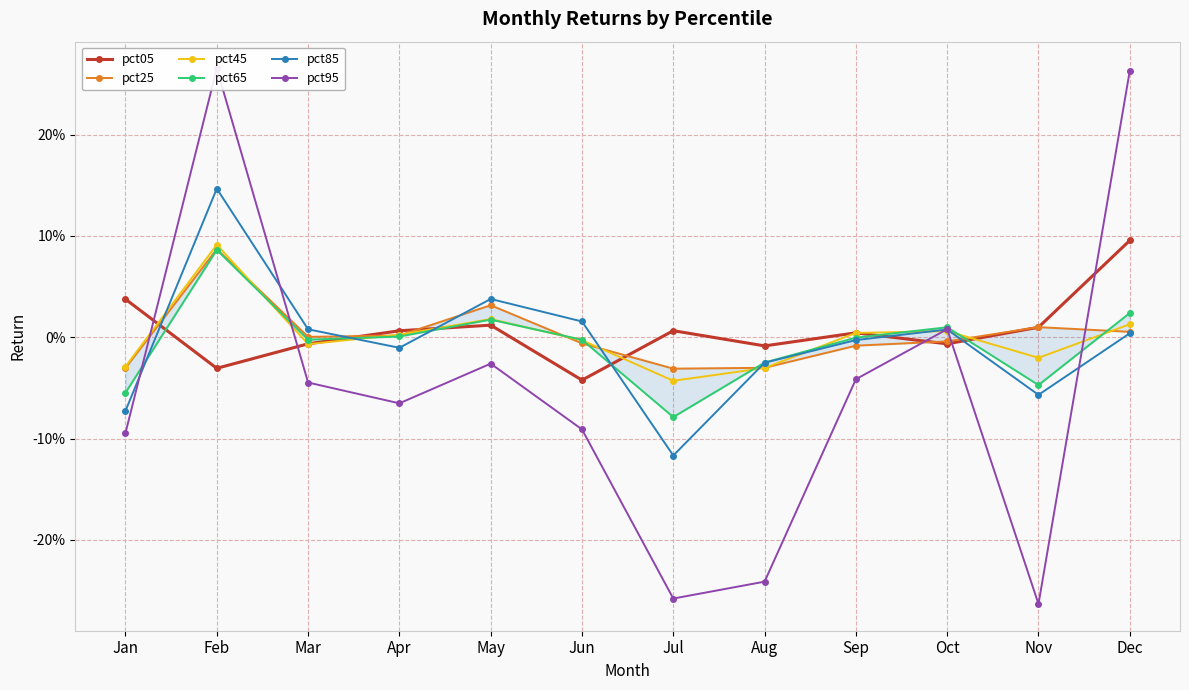

Reading left to right, extract all data points from this chart.

pct05: Jan=0.0	Feb=-0.0	Mar=-0.0	Apr=0.0	May=0.0	Jun=-0.0	Jul=0.0	Aug=-0.0	Sep=0.0	Oct=-0.0	Nov=0.0	Dec=0.1
pct25: Jan=-0.0	Feb=0.1	Mar=0.0	Apr=0.0	May=0.0	Jun=-0.0	Jul=-0.0	Aug=-0.0	Sep=-0.0	Oct=-0.0	Nov=0.0	Dec=0.0
pct45: Jan=-0.0	Feb=0.1	Mar=-0.0	Apr=0.0	May=0.0	Jun=-0.0	Jul=-0.0	Aug=-0.0	Sep=0.0	Oct=0.0	Nov=-0.0	Dec=0.0
pct65: Jan=-0.1	Feb=0.1	Mar=-0.0	Apr=0.0	May=0.0	Jun=-0.0	Jul=-0.1	Aug=-0.0	Sep=-0.0	Oct=0.0	Nov=-0.0	Dec=0.0
pct85: Jan=-0.1	Feb=0.1	Mar=0.0	Apr=-0.0	May=0.0	Jun=0.0	Jul=-0.1	Aug=-0.0	Sep=-0.0	Oct=0.0	Nov=-0.1	Dec=0.0
pct95: Jan=-0.1	Feb=0.3	Mar=-0.0	Apr=-0.1	May=-0.0	Jun=-0.1	Jul=-0.3	Aug=-0.2	Sep=-0.0	Oct=0.0	Nov=-0.3	Dec=0.3